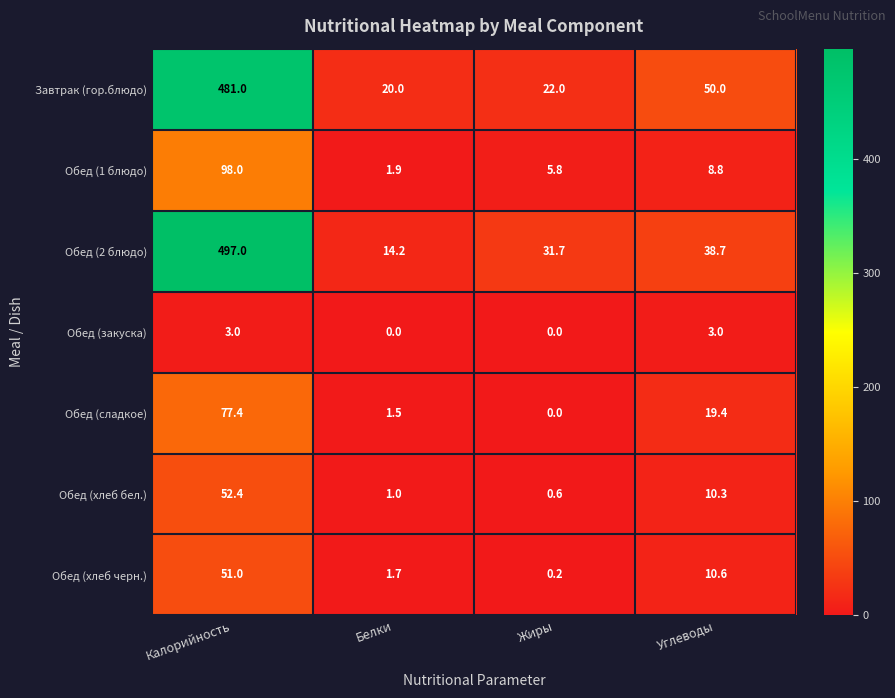

How many data points does each series have?

4